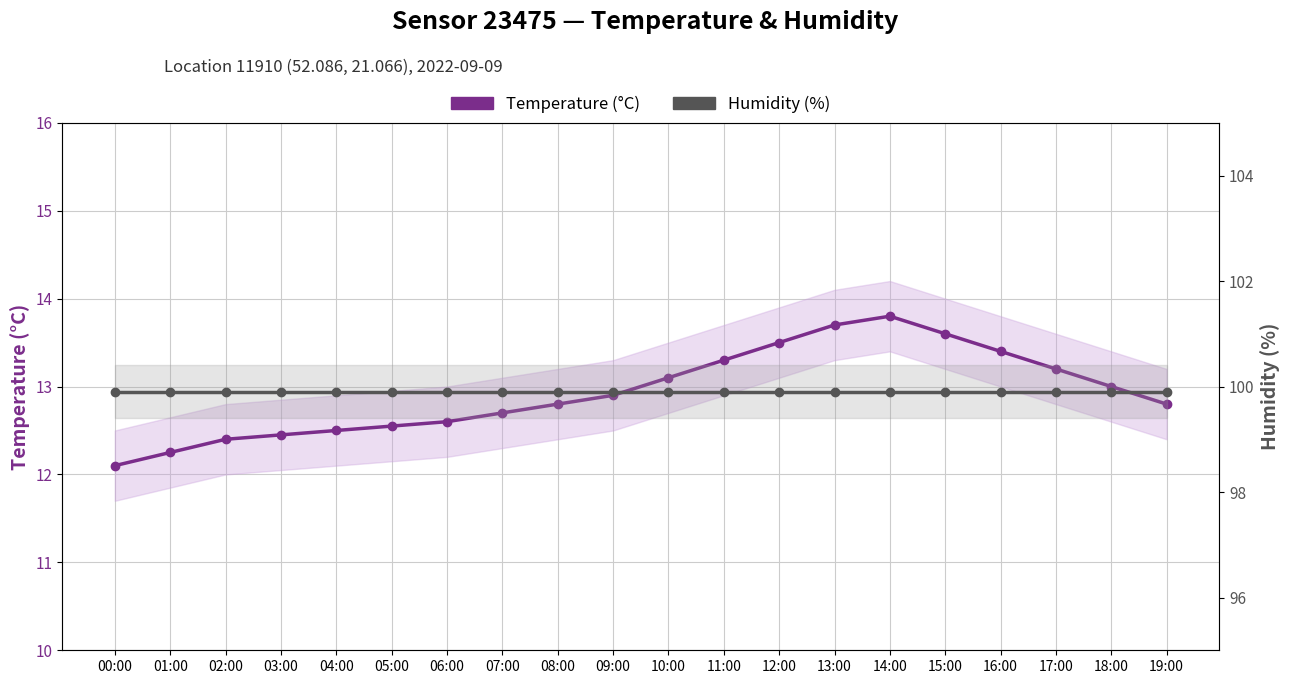

What are all the series names shown in the legend?

Temperature (°C), Humidity (%)